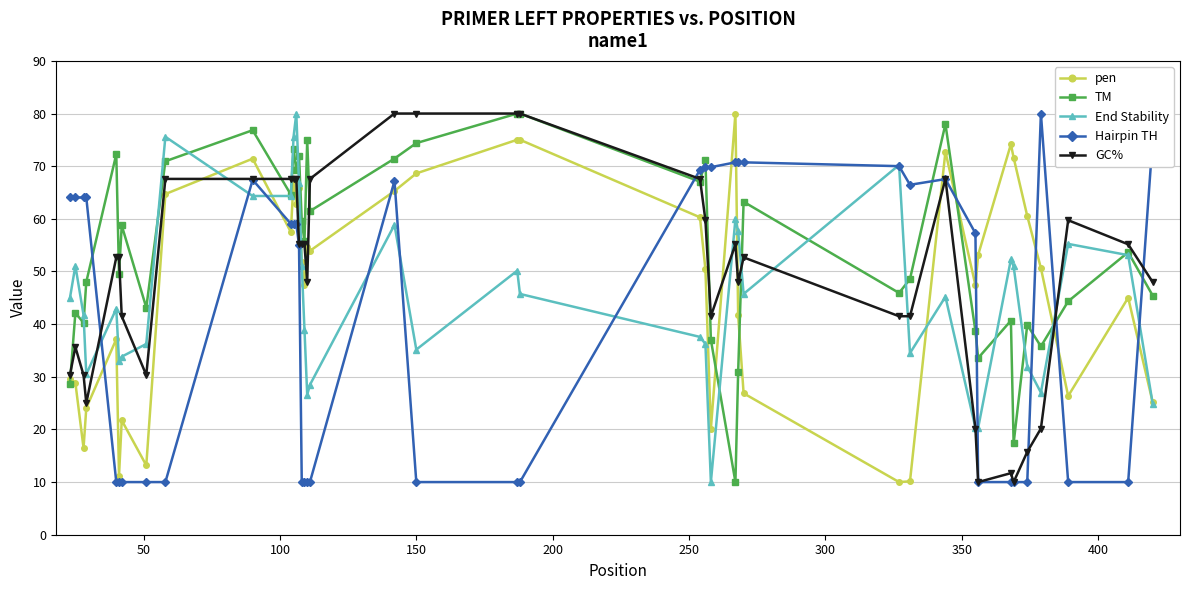

What is the sum of all TM values?

2168.2